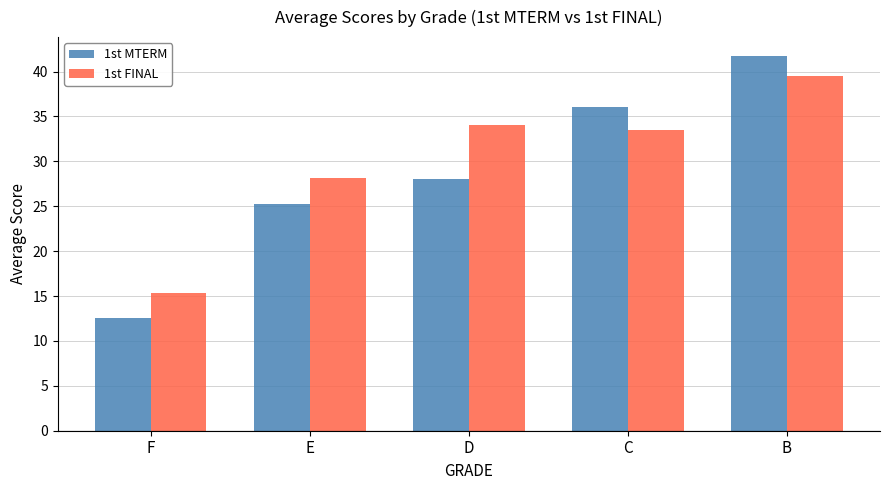

List the series in order of their peak value, highest first.

1st MTERM, 1st FINAL